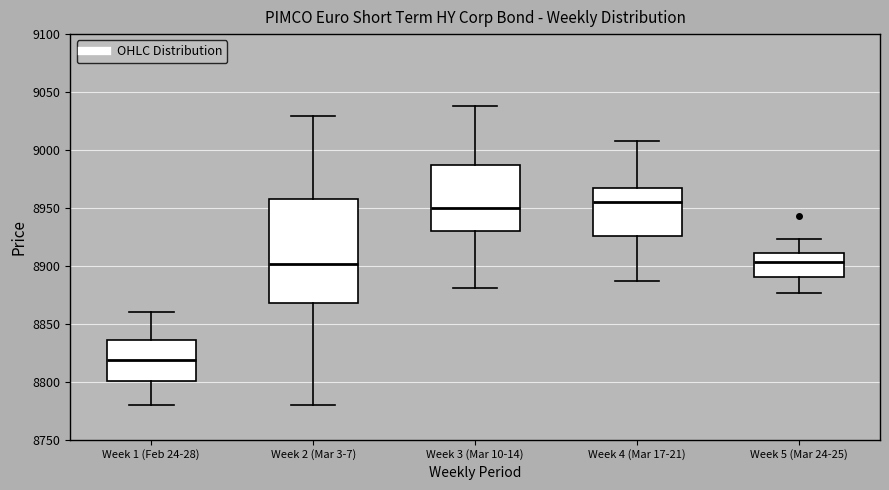

Comparing the boxes themselves (not the whiskers), which one is the tallest?

Week 2 (Mar 3-7)